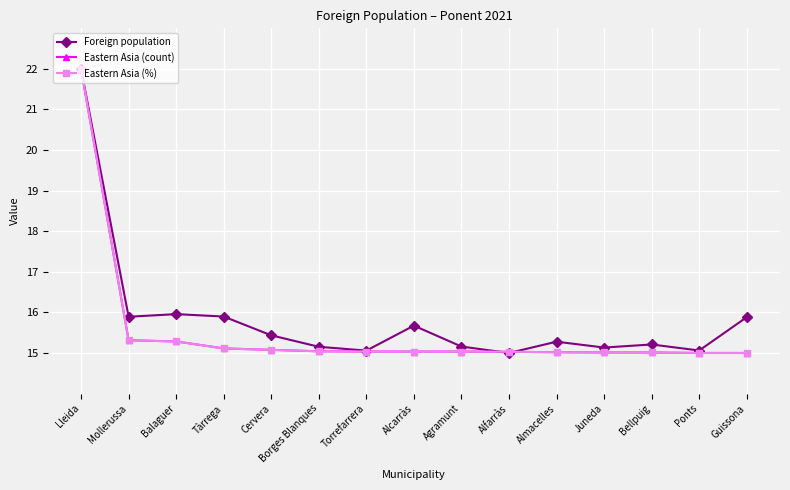

How many distinct data groups are displayed?

3